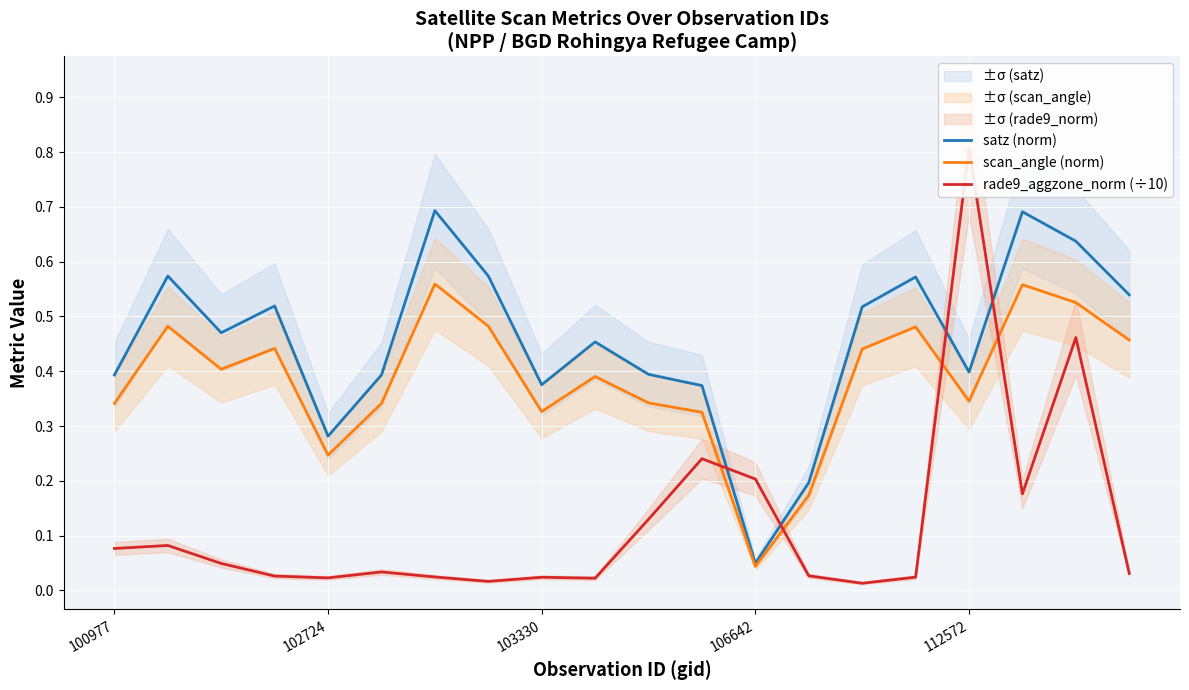

Rank the series at 11 from lowest to highest value.

rade9_aggzone_norm (÷10), scan_angle (norm), satz (norm)